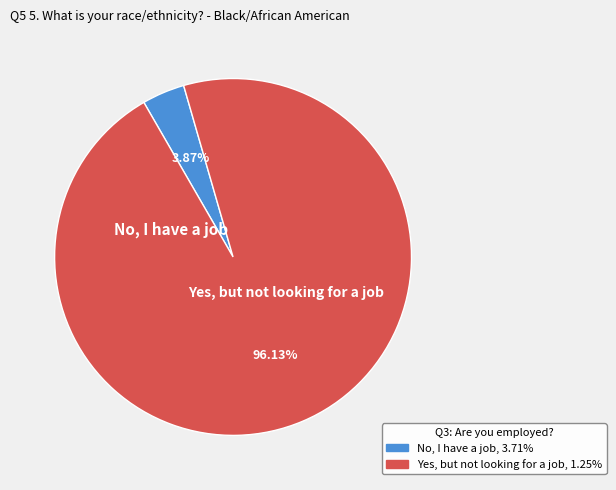

Does any single category account for the majority?

Yes